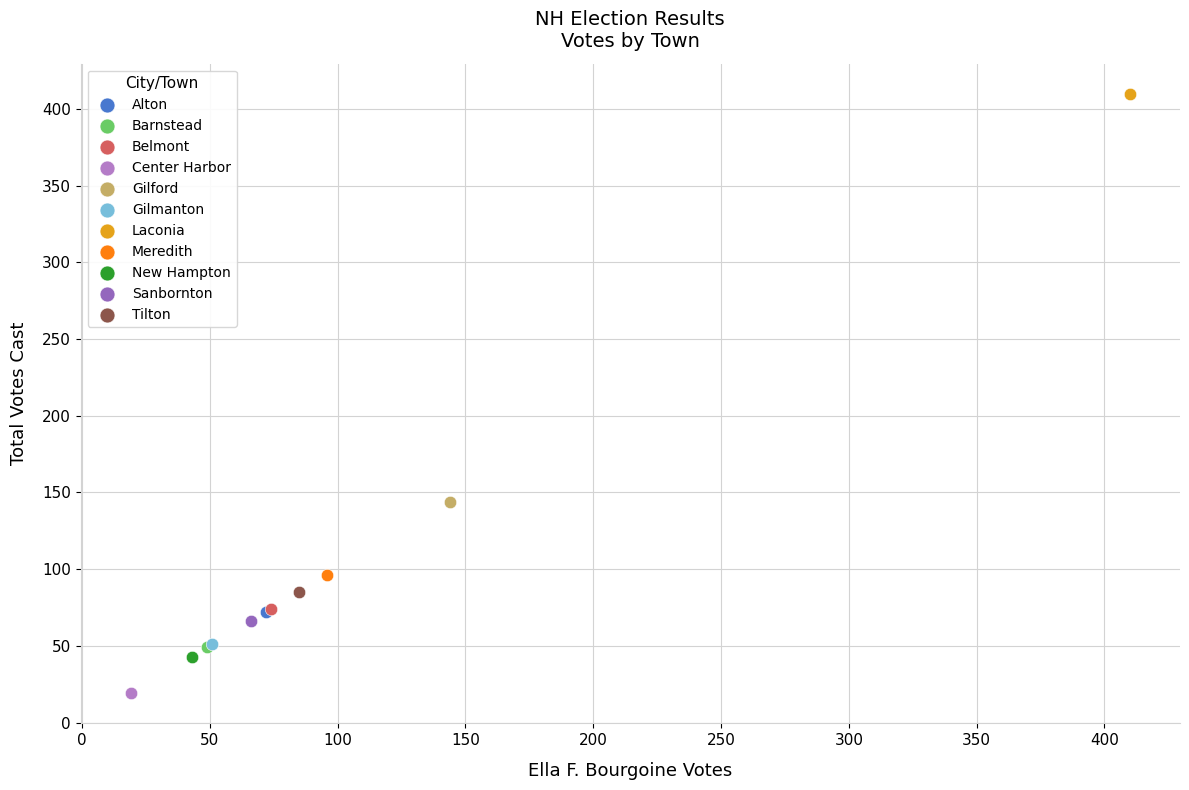

Which series reaches the minimum Y coordinate?

Center Harbor